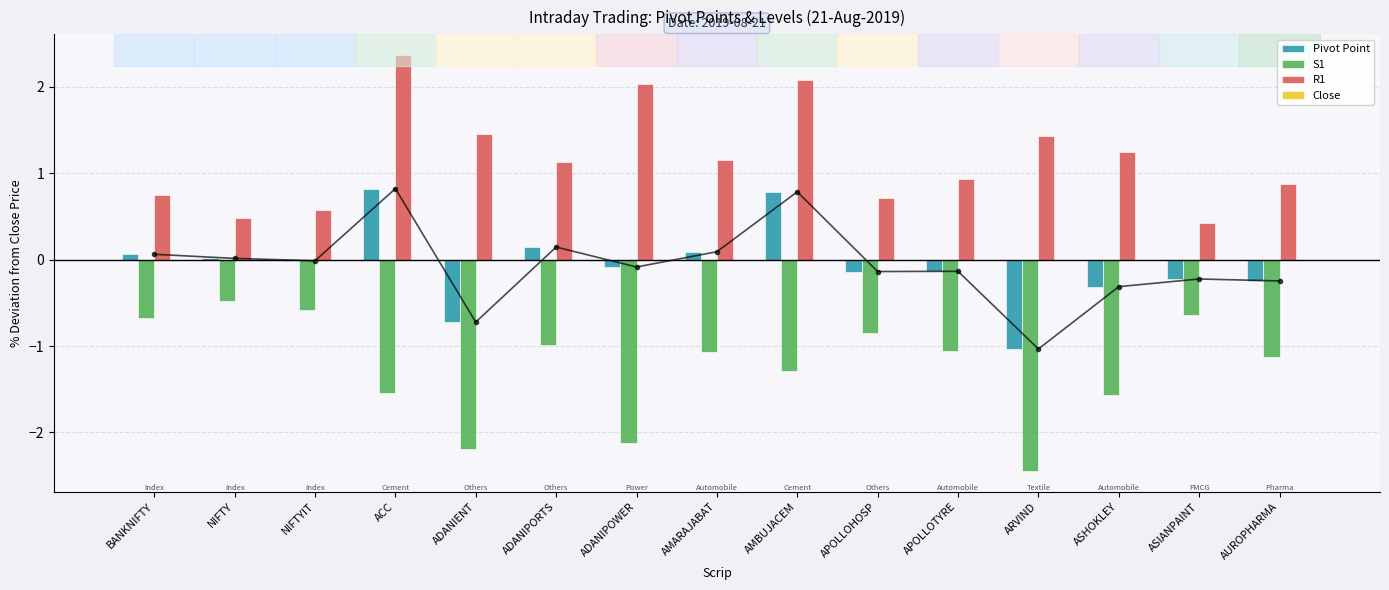

Count the number of categories in the chart.

15